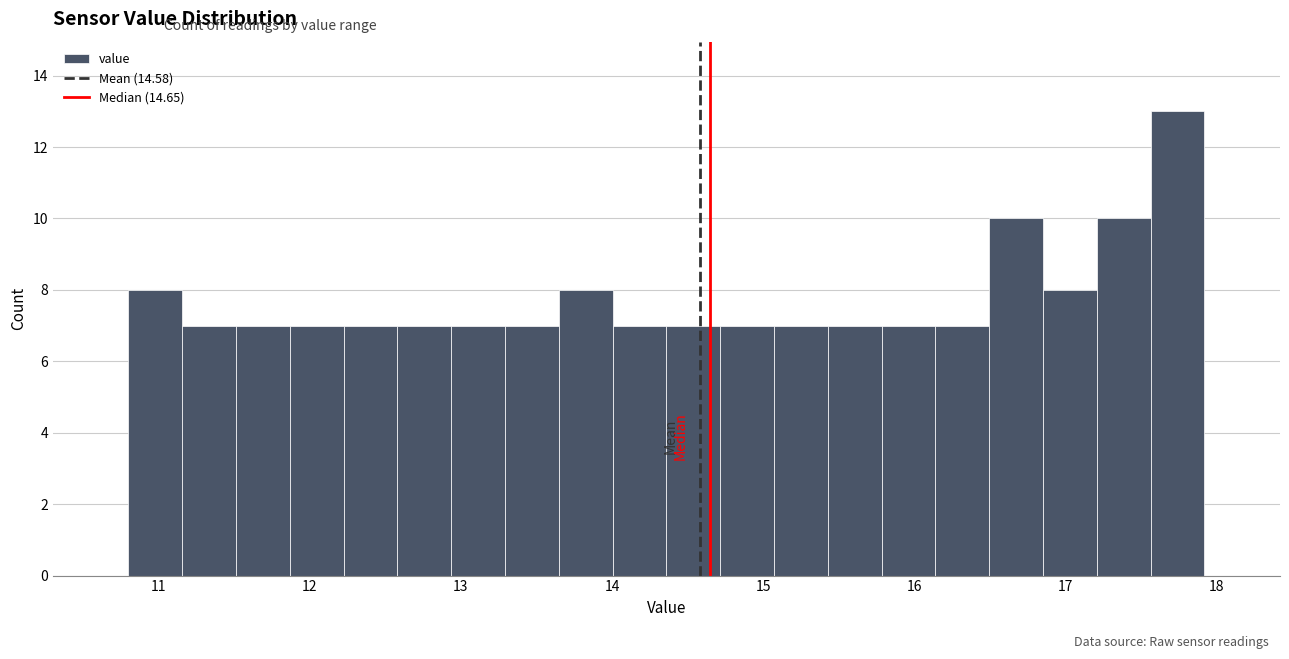

Around what value on the x-axis is the tallest bar? Give the approximate position of its centre, as read against the axis.

17.7